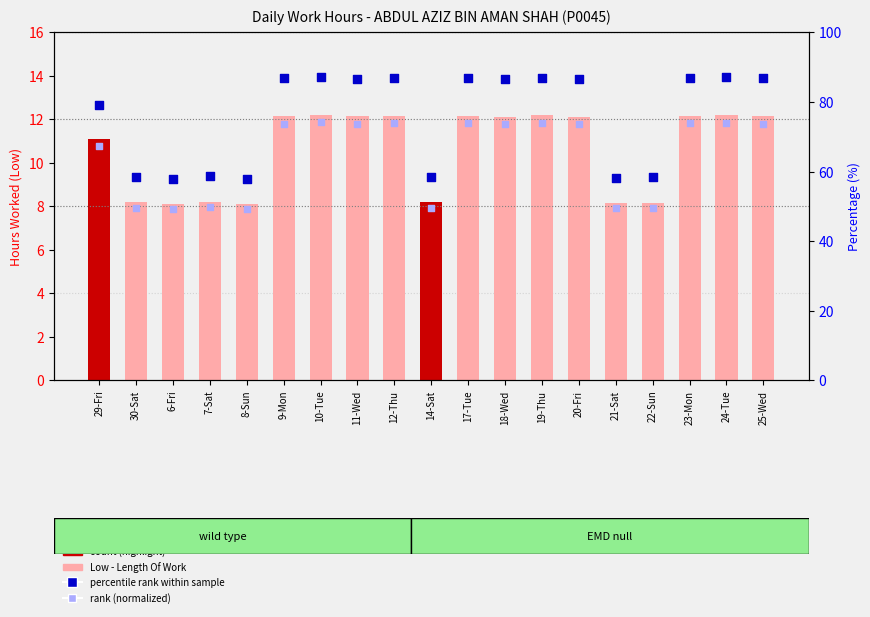

Which series contains the highest Y value?

% of max hours